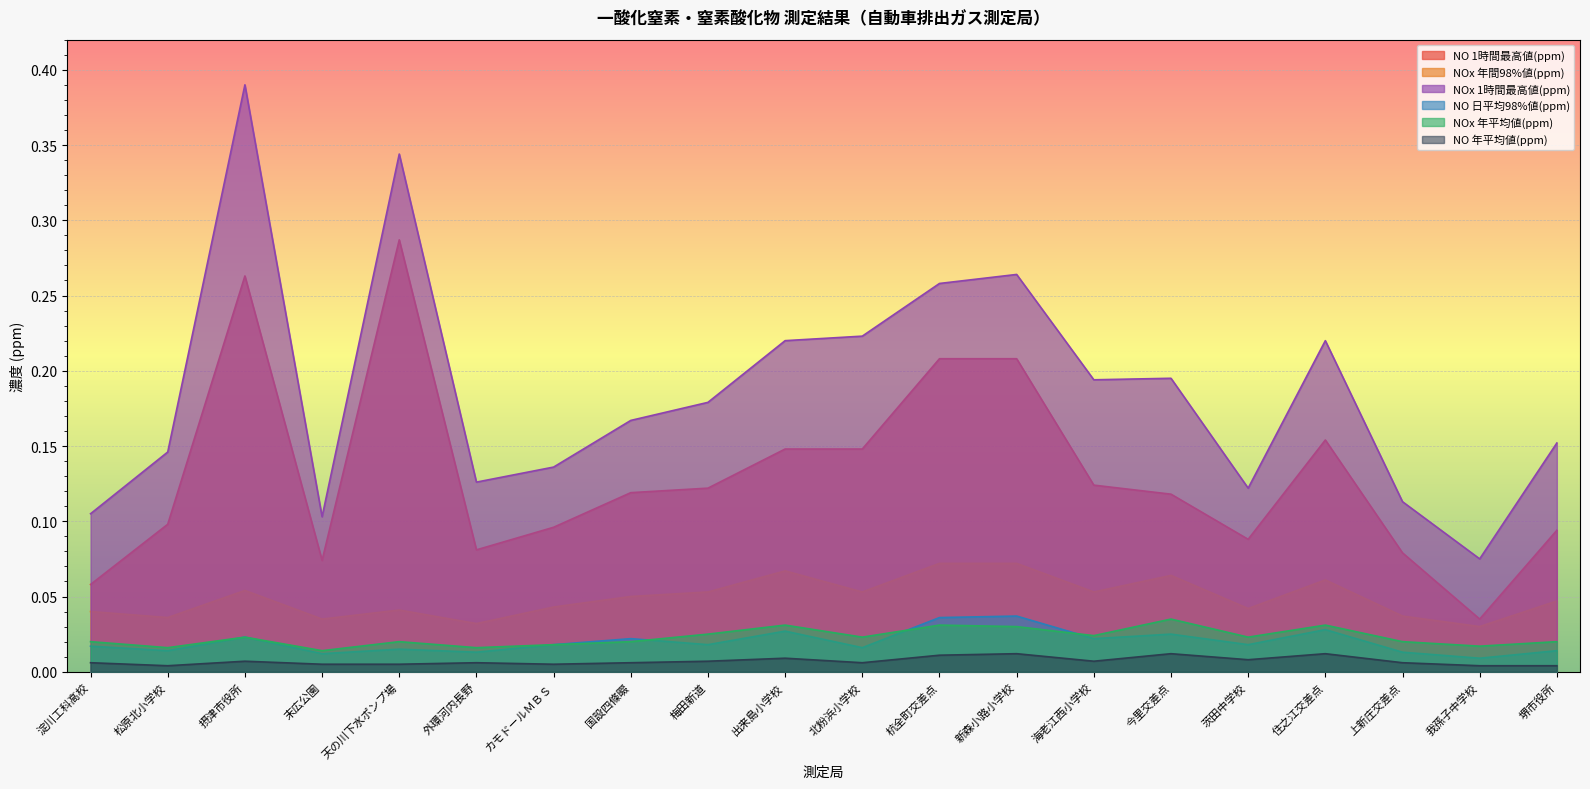

The NOx 年平均値(ppm) series shows 0.0 at 海老江西小学校. True or false?

False